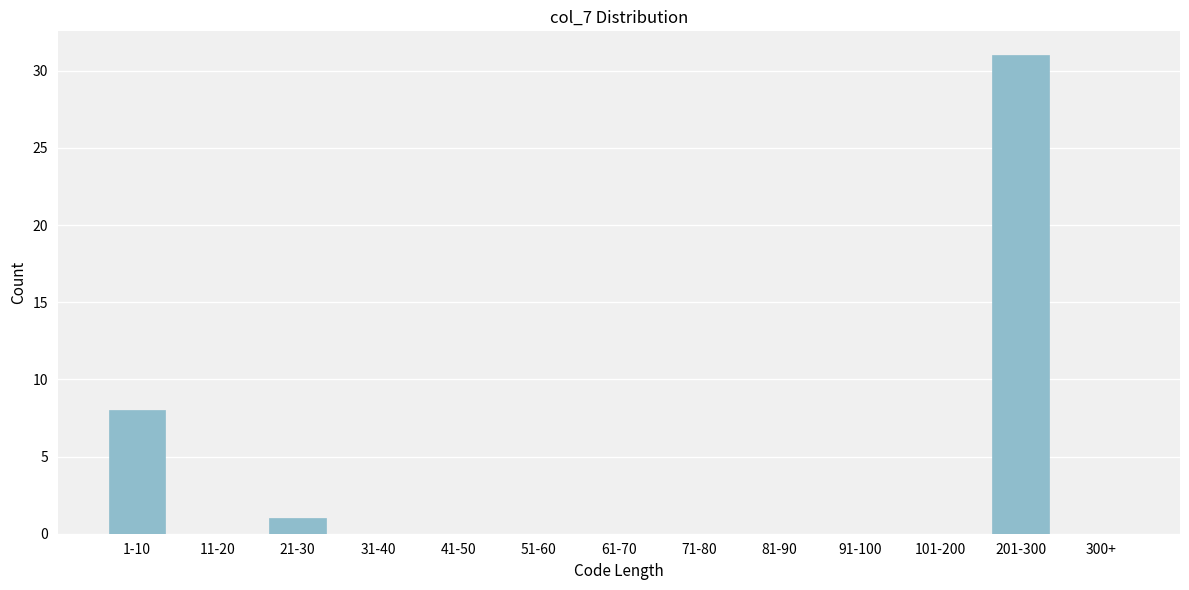

Reading left to right, extract all data points from this chart.

1-10=8	11-20=0	21-30=1	31-40=0	41-50=0	51-60=0	61-70=0	71-80=0	81-90=0	91-100=0	101-200=0	201-300=31	300+=0